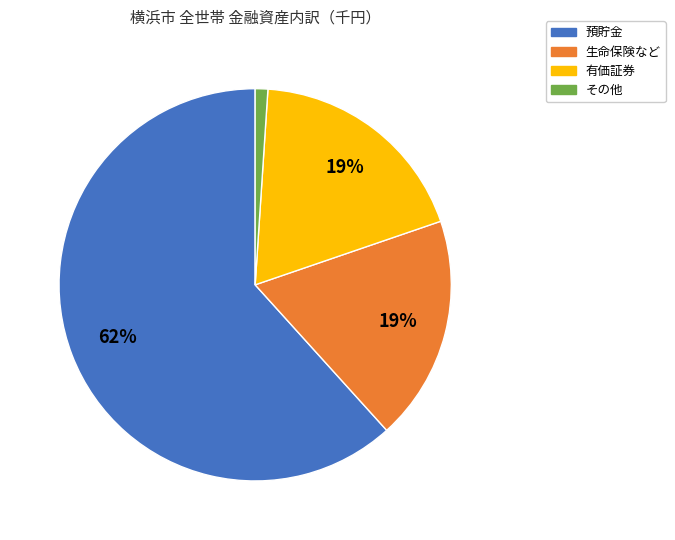

To the nearest percent, what is the combined percentage of その他 and 生命保険など?

20%